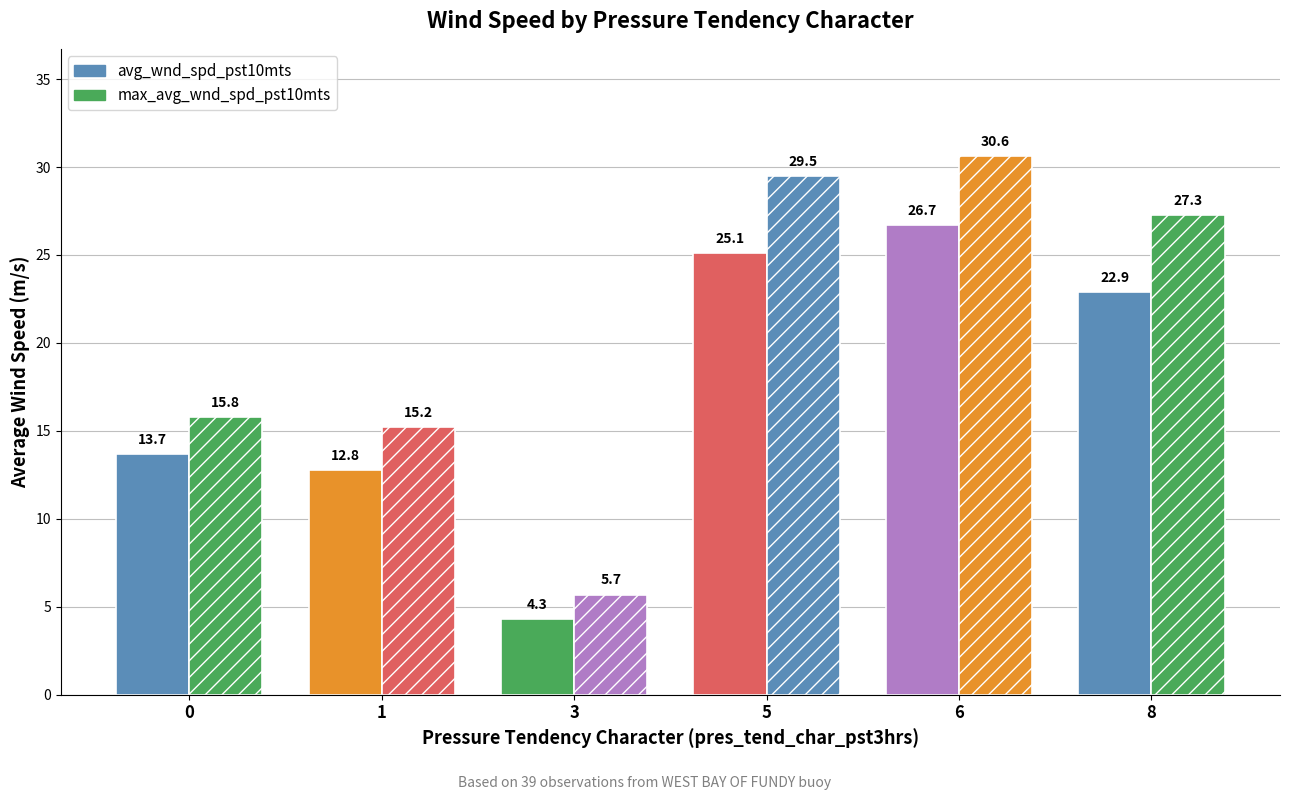

Count the number of categories in the chart.

6